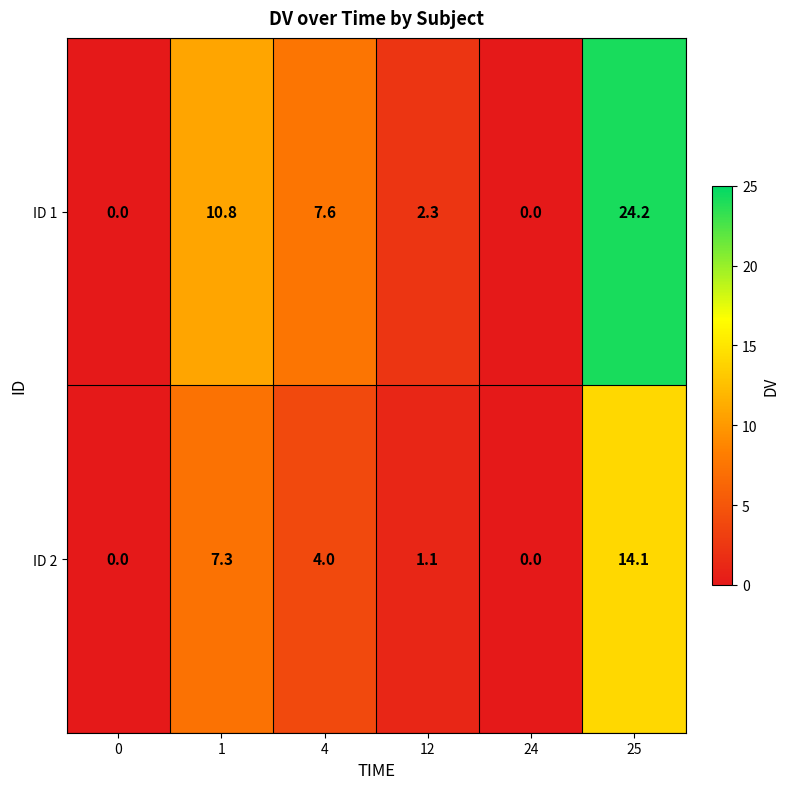

At 1, list the series in order from smallest to largest.

ID 2, ID 1